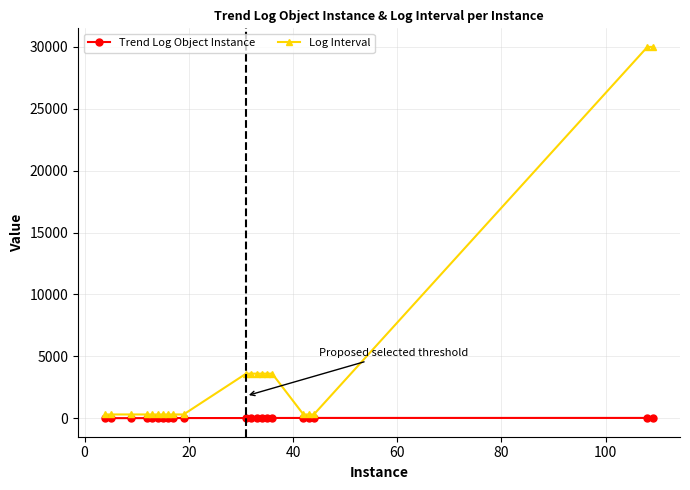

Count the number of categories in the chart.

21